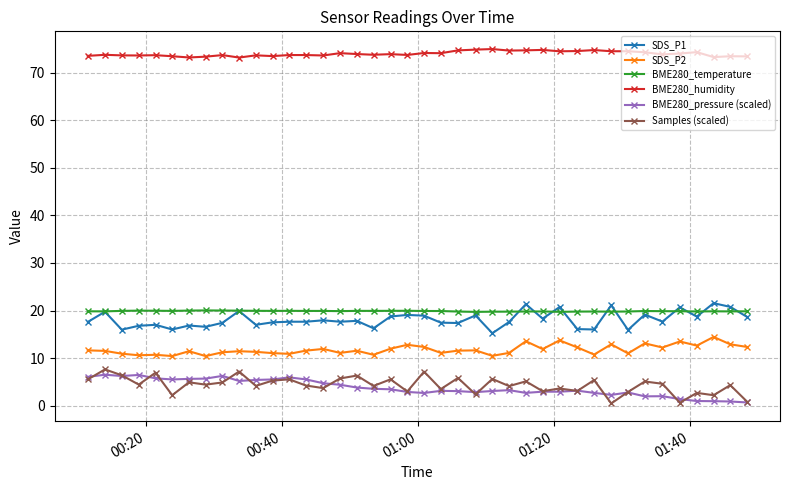

True or false: BME280_humidity and BME280_pressure (scaled) intersect in this chart.

False